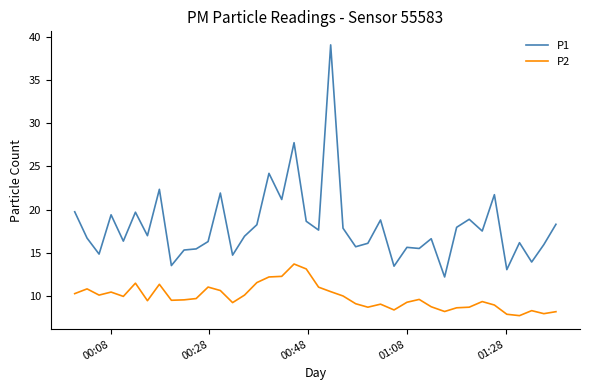

Which series has the largest range (max minus min)?

P1